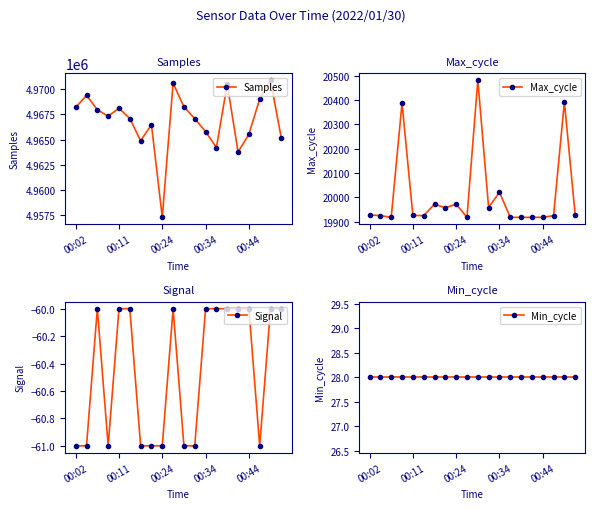

True or false: Max_cycle has more than 1 points higher than both neighbors.

True